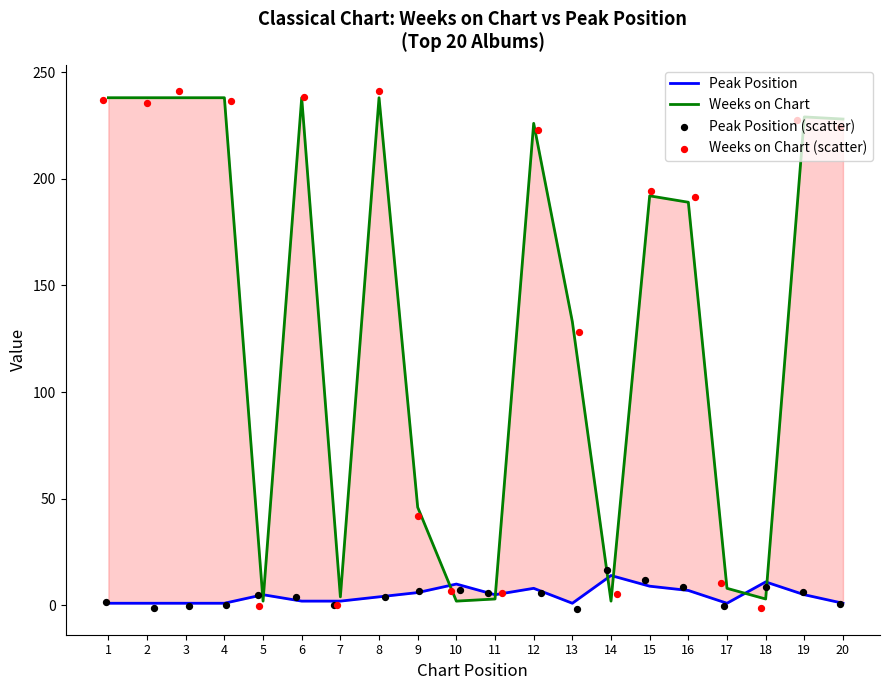

At how many categories does at least one series exceed 22?

13